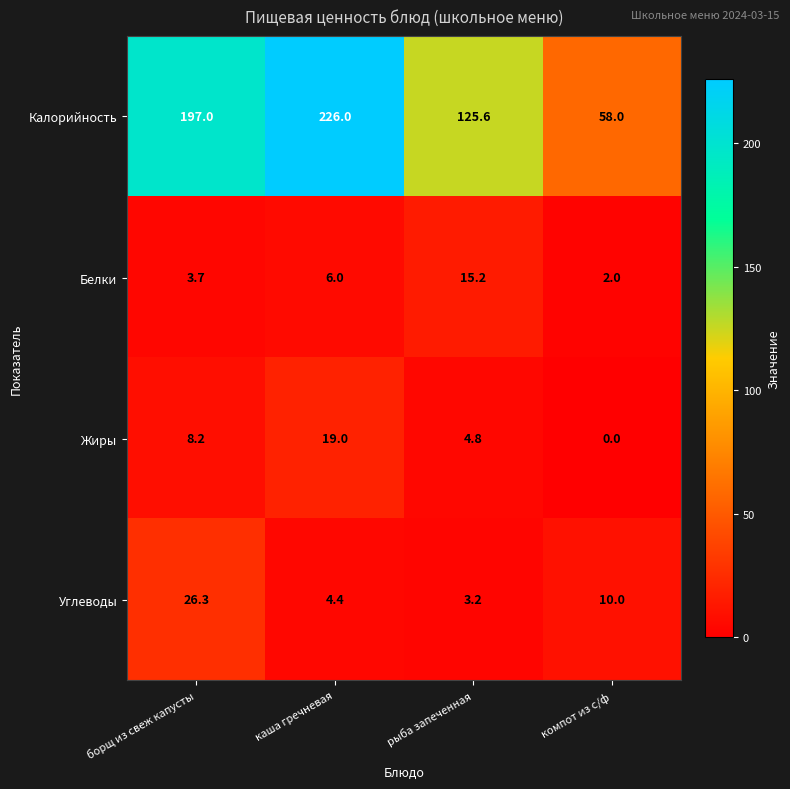

Rank the categories by Белки value from highest to lowest.

рыба запеченная, каша гречневая, борщ из свеж капусты, компот из с/ф